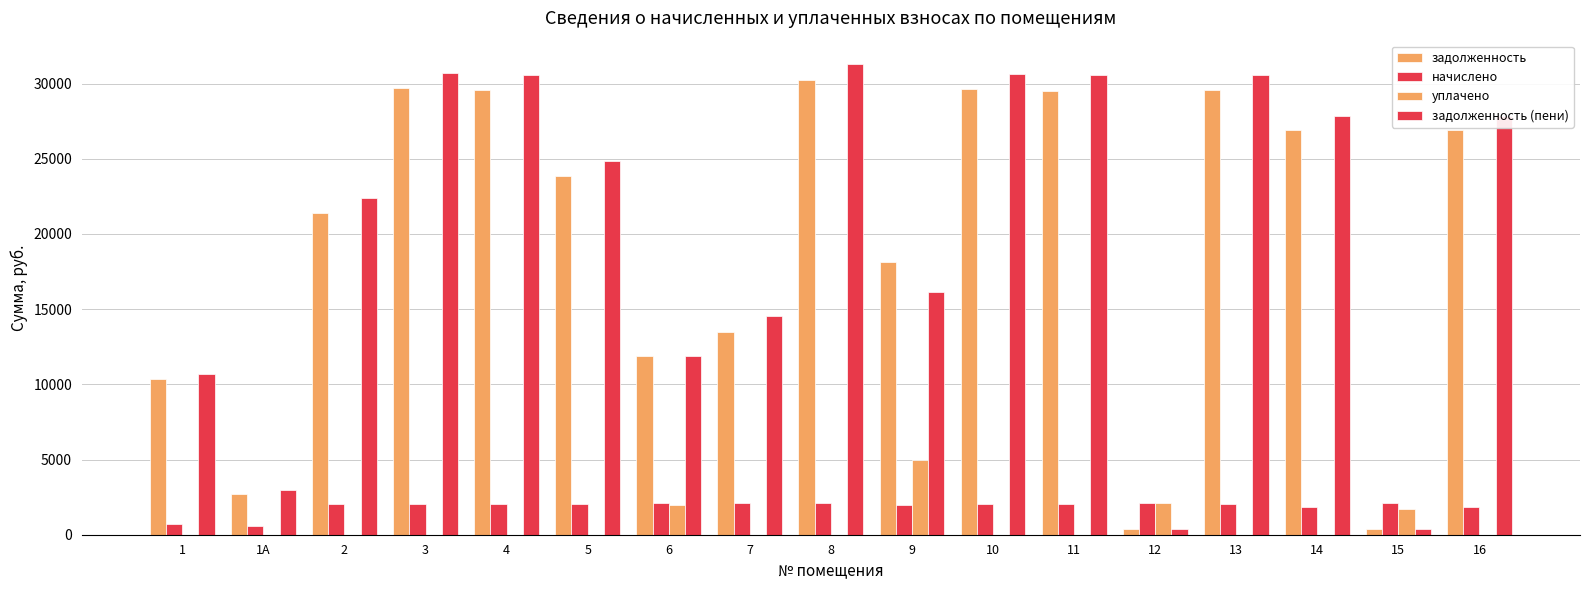

Rank the series at 11 from lowest to highest value.

уплачено, начислено, задолженность, задолженность (пени)